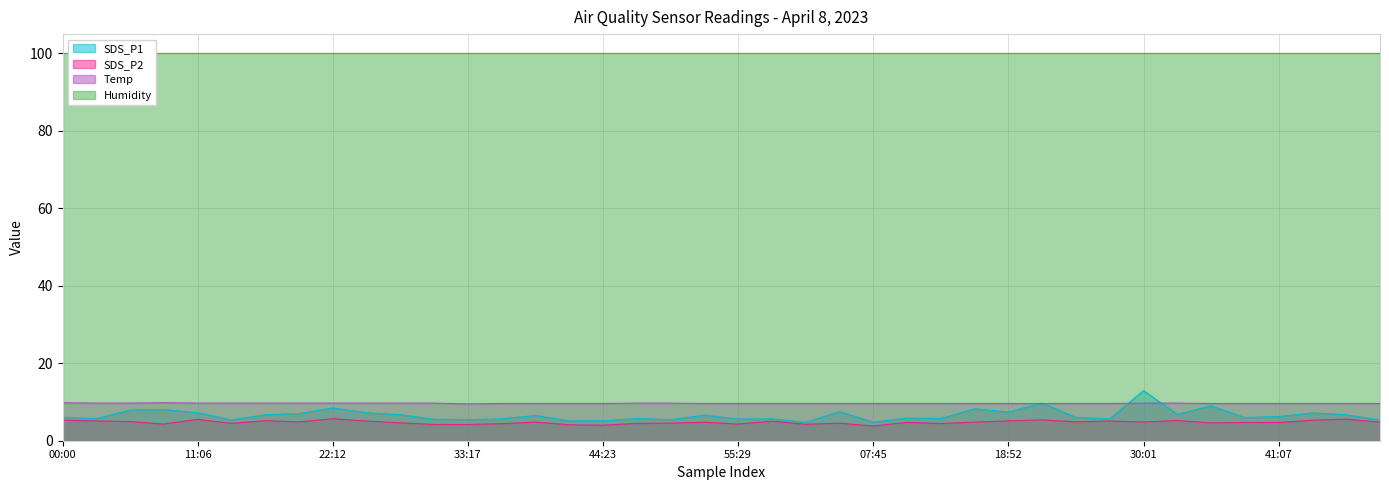

Where does the SDS_P2 series first go above 4?

00:00